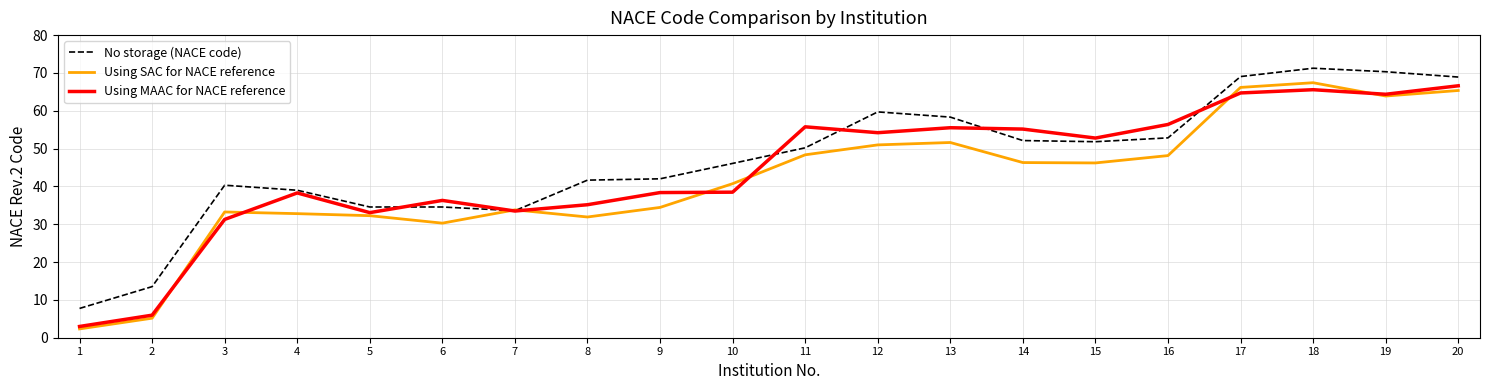

What are all the series names shown in the legend?

No storage (NACE code), Using SAC for NACE reference, Using MAAC for NACE reference